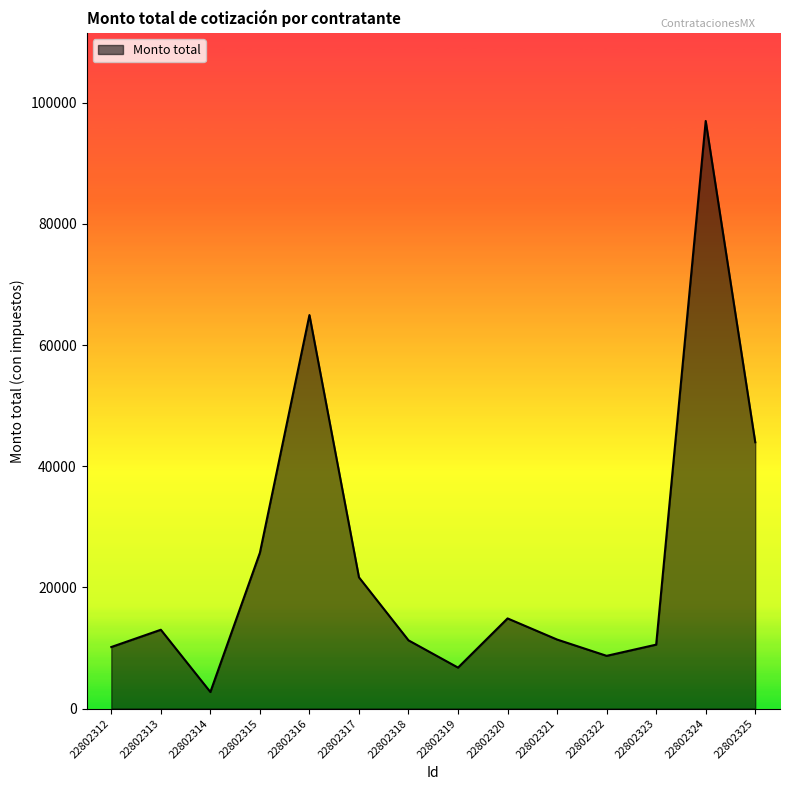

How many series are shown in this chart?

1